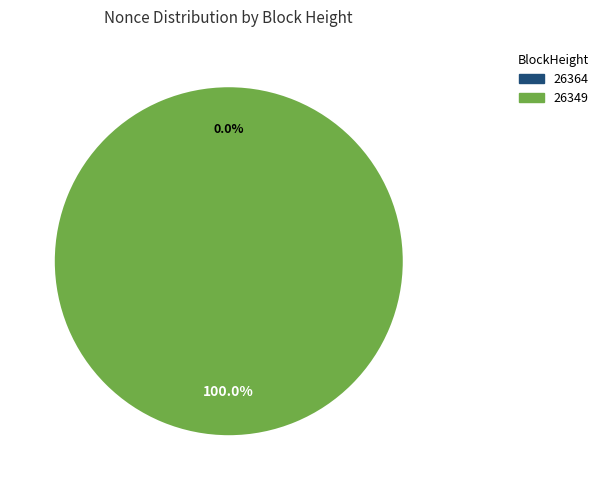

Which has a higher value, 26349 or 26364?

26349